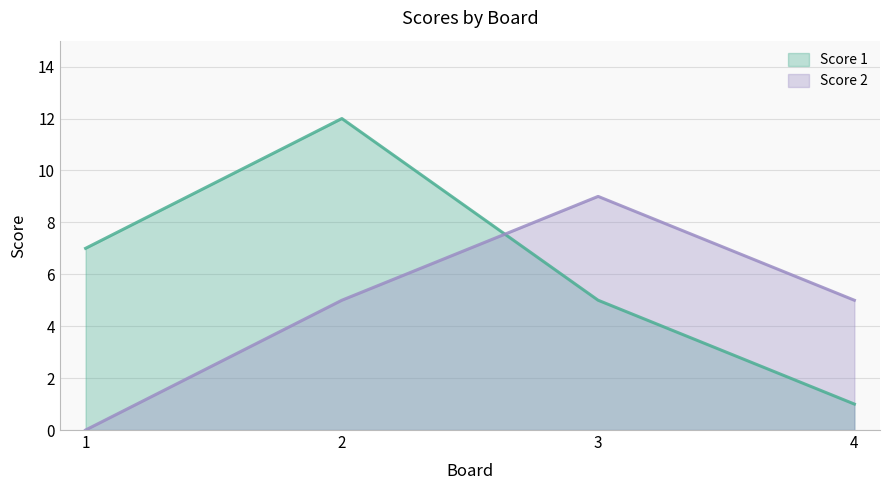

True or false: Score 1 and Score 2 intersect in this chart.

True